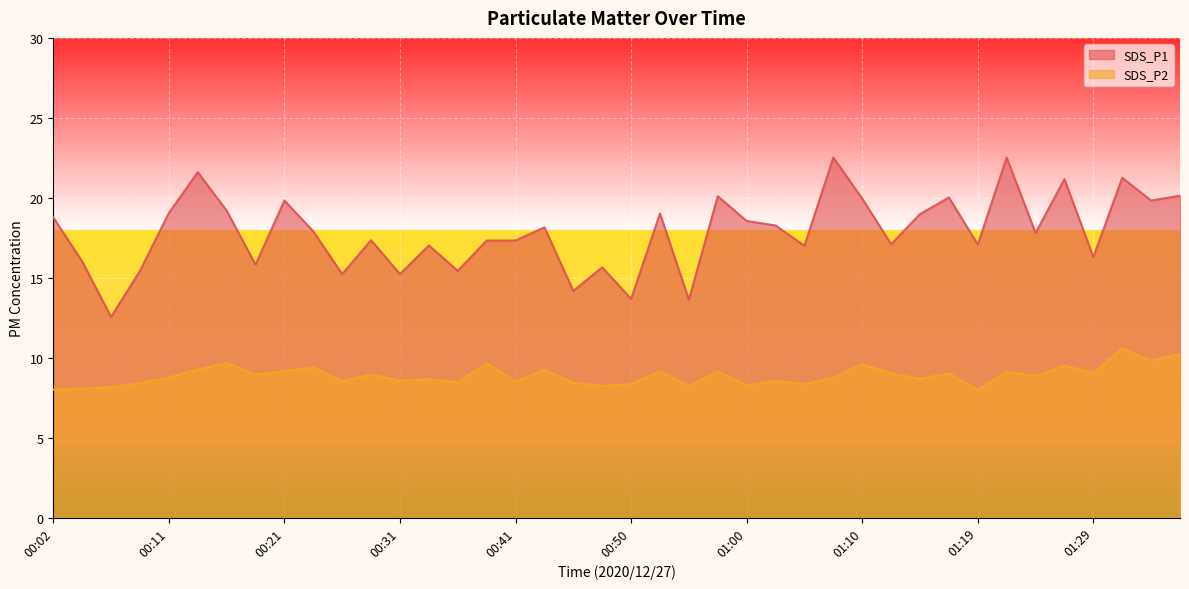

True or false: SDS_P1 and SDS_P2 intersect in this chart.

False